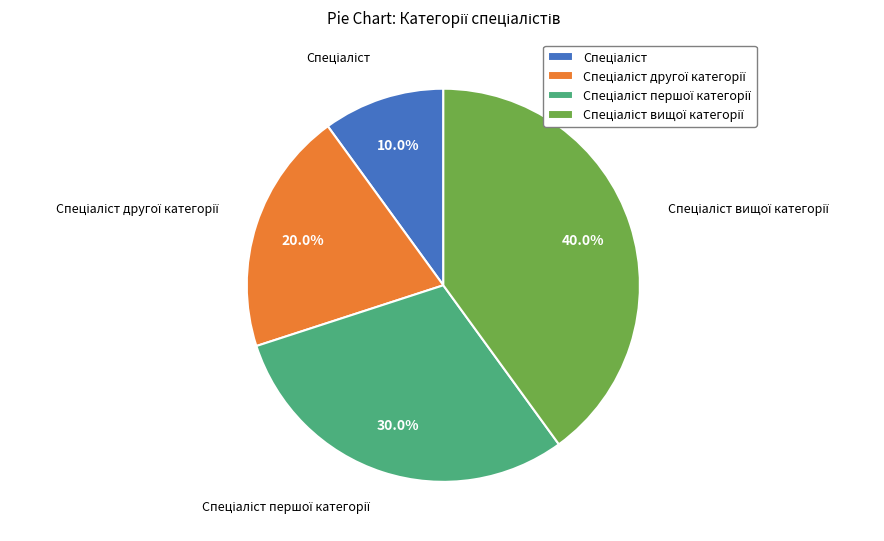

Is there a majority slice in this chart?

No